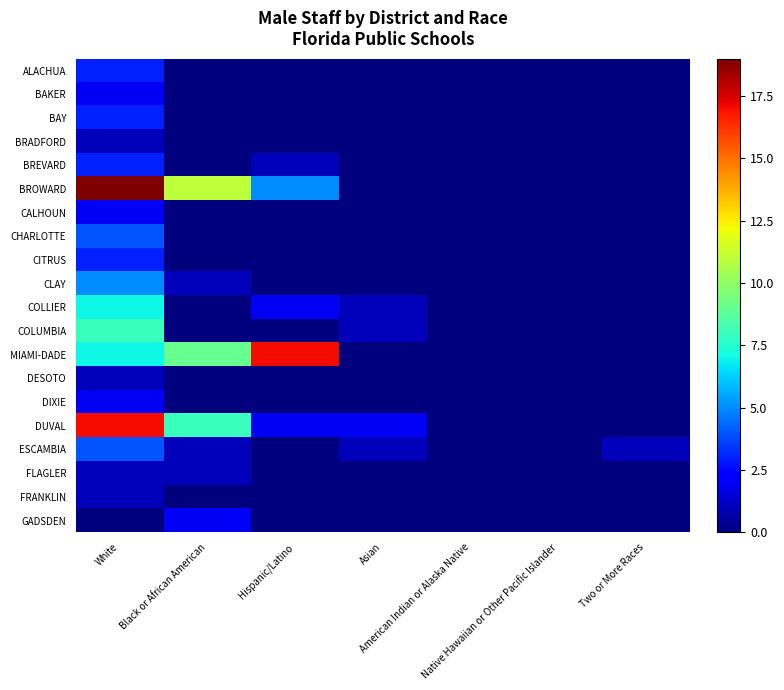

What is the maximum value shown in the chart?

19